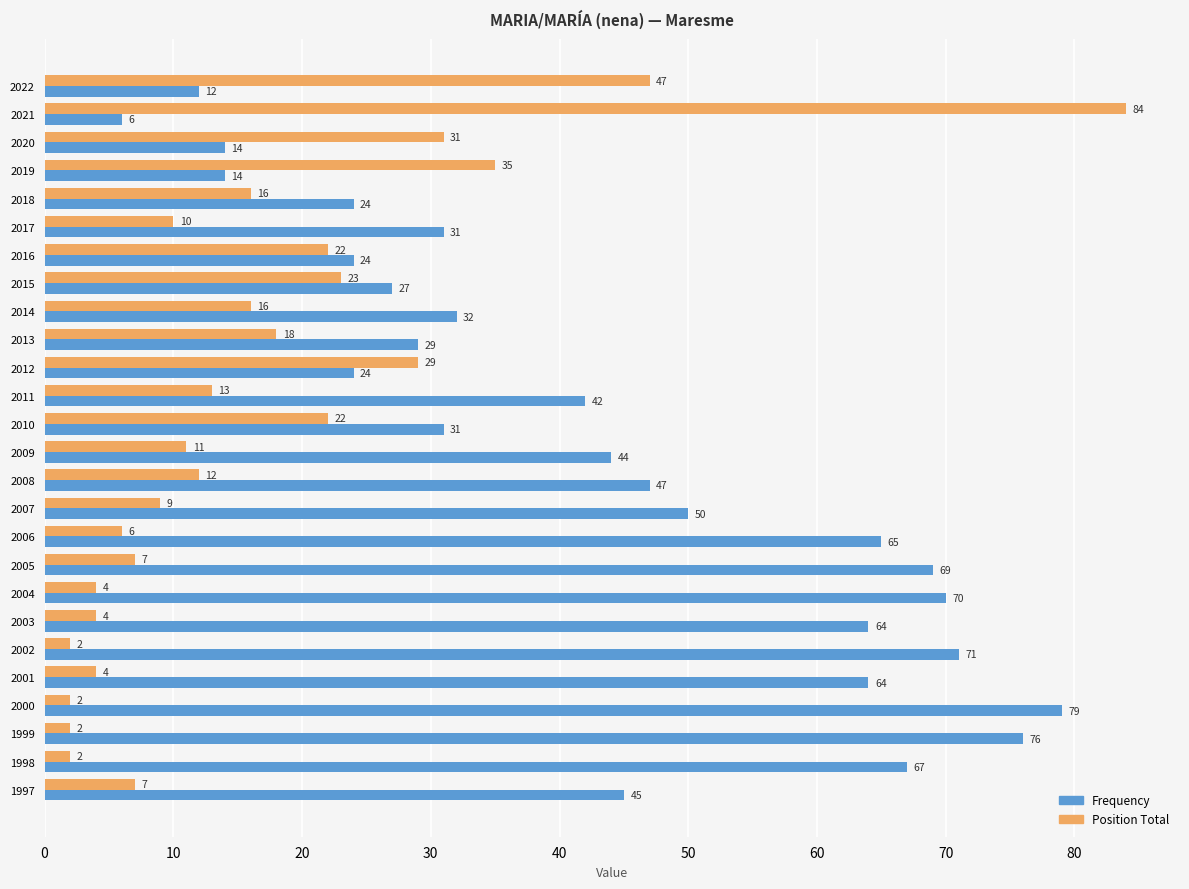

What is the sum of all Frequency values?

1121